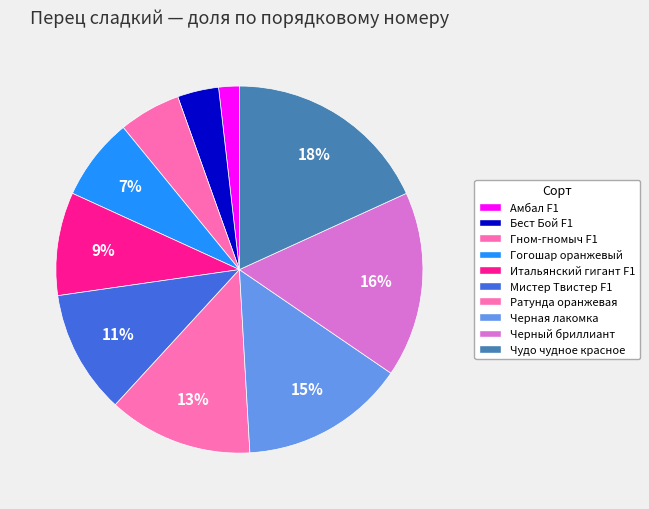

How many slices are in this pie chart?

10